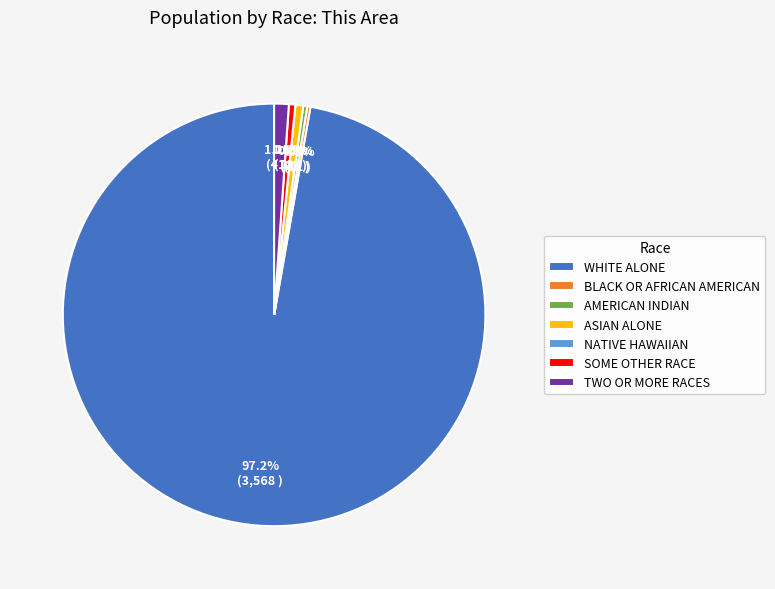

Do White alone and Asian alone together represent more than half of the pie?

Yes